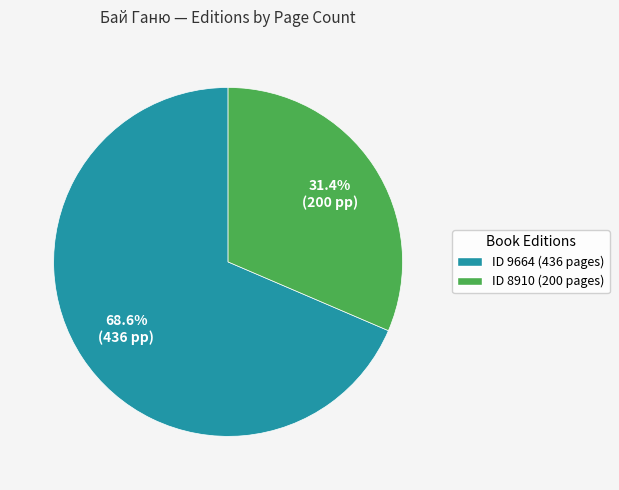

Rank the categories by value from highest to lowest.

ID 9664 (436 pages), ID 8910 (200 pages)